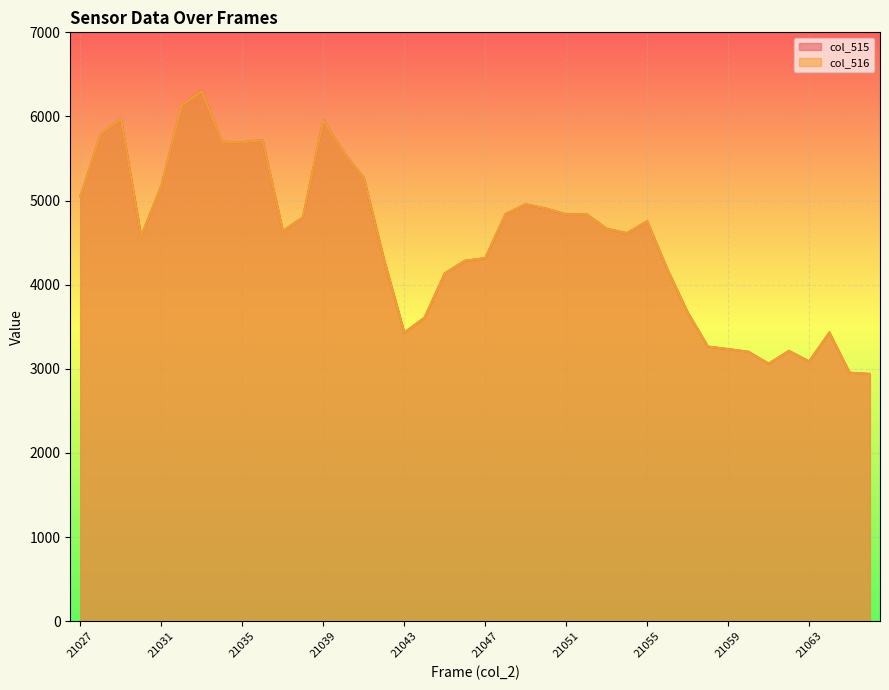

Reading right to left, extract all data points from this chart.

col_515: 2940	2954	3433	3089	3214	3062	3204	3235	3265	3671	4181	4754	4613	4666	4840	4836	4906	4956	4840	4316	4286	4135	3608	3432	4300	5272	5575	5956	4804	4638	5719	5694	5699	6307	6136	5178	4574	5975	5790	5050
col_516: 2940	2954	3433	3089	3213	3062	3201	3235	3265	3670	4181	4754	4613	4666	4839	4835	4906	4956	4839	4316	4285	4134	3607	3432	4298	5272	5573	5954	4804	4638	5719	5693	5699	6303	6136	5177	4574	5975	5790	5049